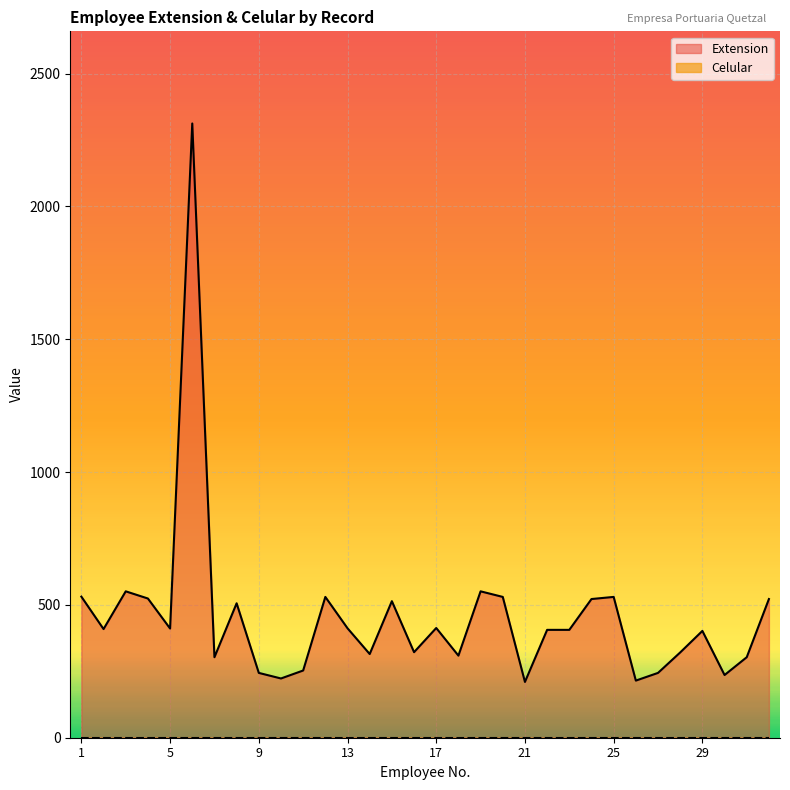

Which has a higher value, 20 or 25?

20